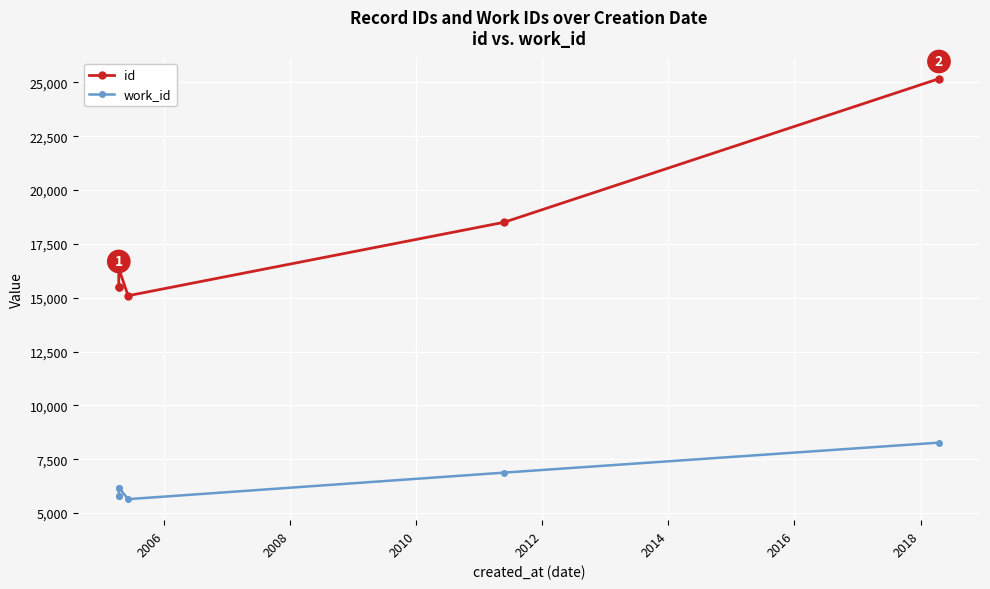

Is the value of work_id at 2004 greater than the value of id at 2010?

No